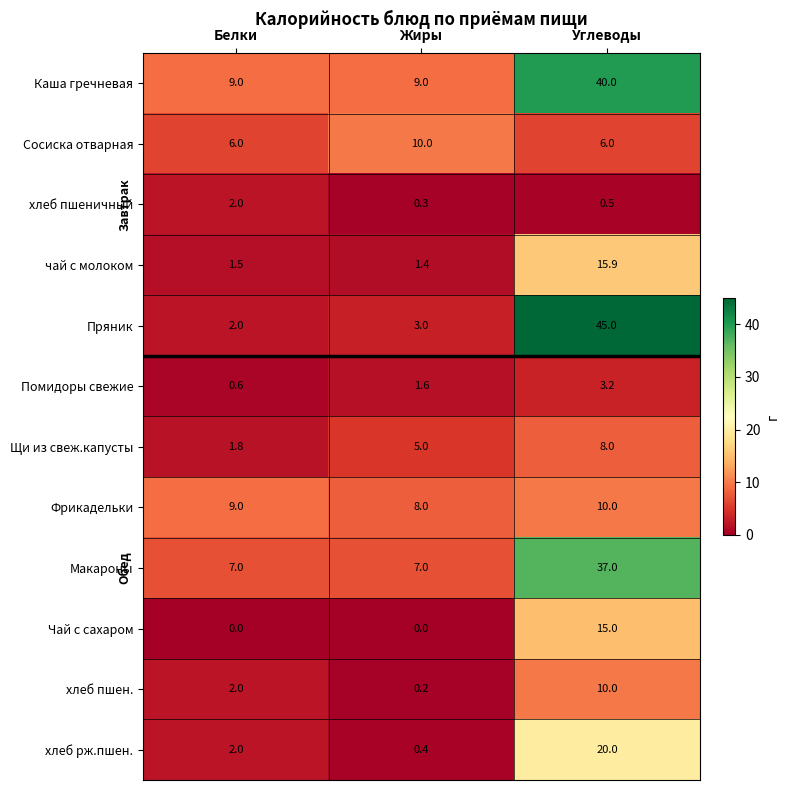

Rank the series at Жиры from lowest to highest value.

Чай с сахаром, хлеб пшен., хлеб пшеничный, хлеб рж.пшен., чай с молоком, Помидоры свежие, Пряник, Щи из свеж.капусты, Макароны, Фрикадельки, Каша гречневая, Сосиска отварная